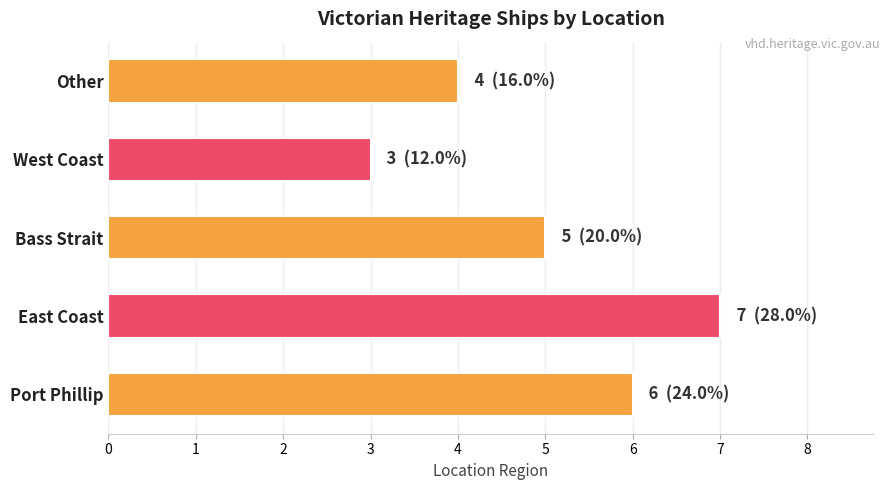

How many values are between 4 and 6?

3